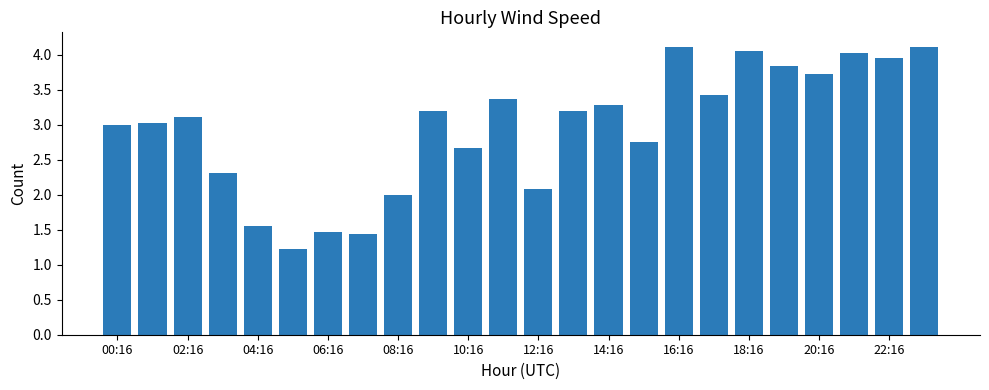

What is the sum of all values?

70.9